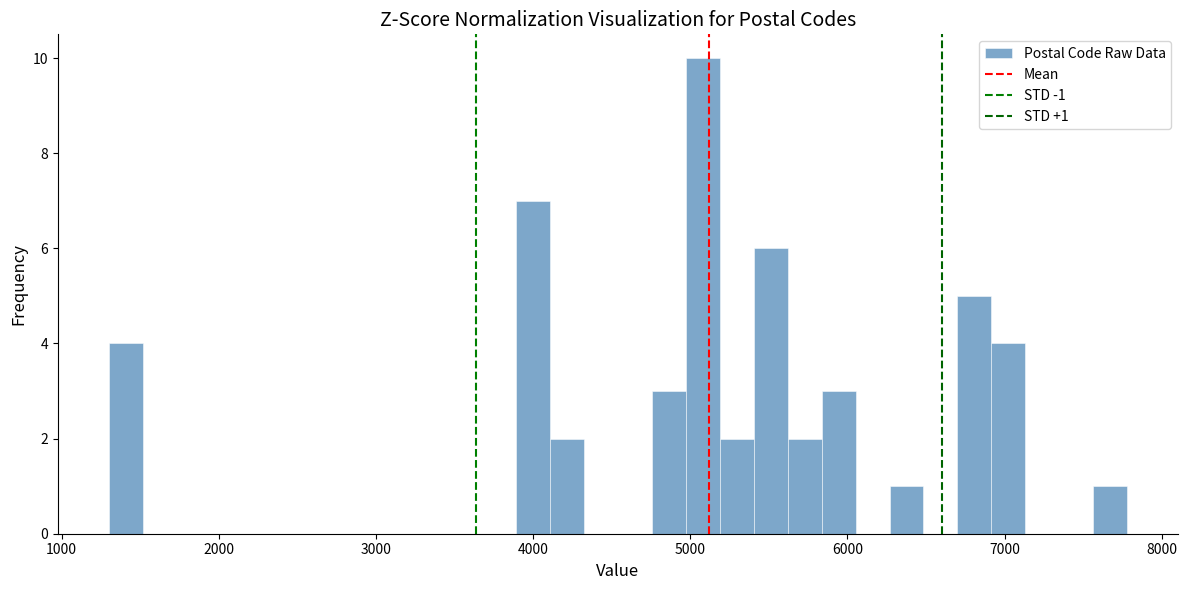

Read against the x-axis, roughly where is the centre of the tallest bar?

5100